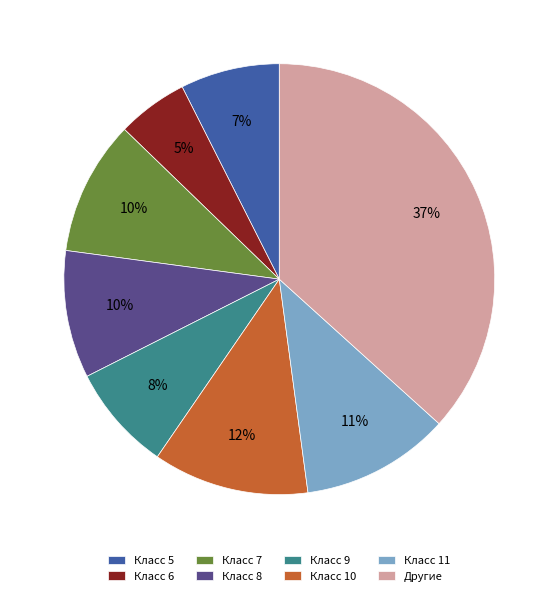

Do Класс 7 and Класс 6 together represent more than half of the pie?

No